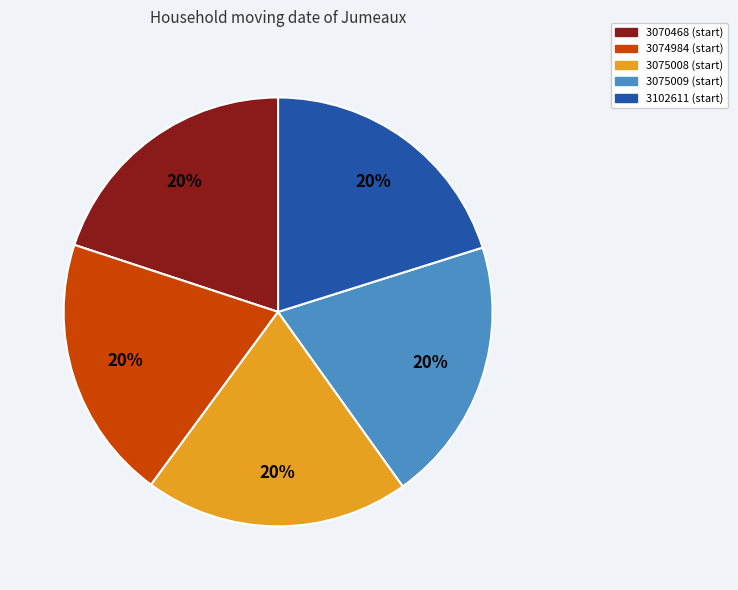

What is the ratio of the value at 3075008 (start) to the value at 3074984 (start)?

1.0